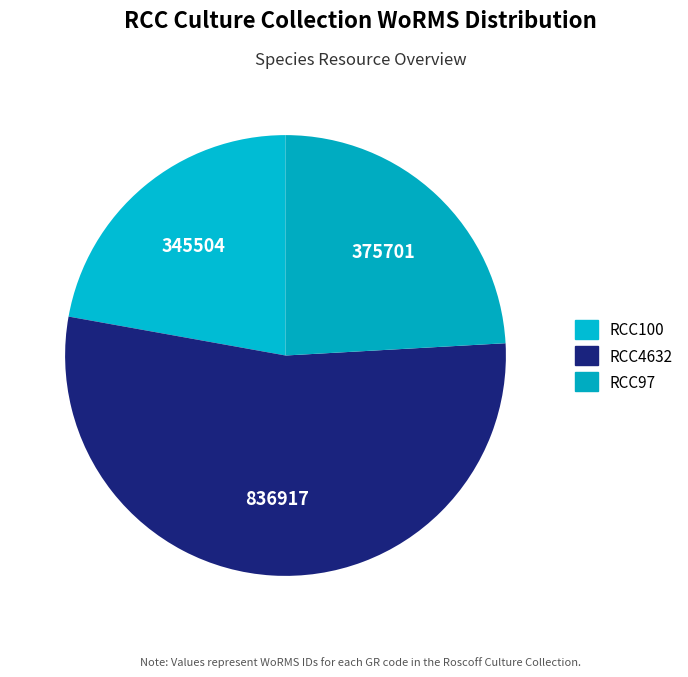

Count the number of slices in the pie.

3